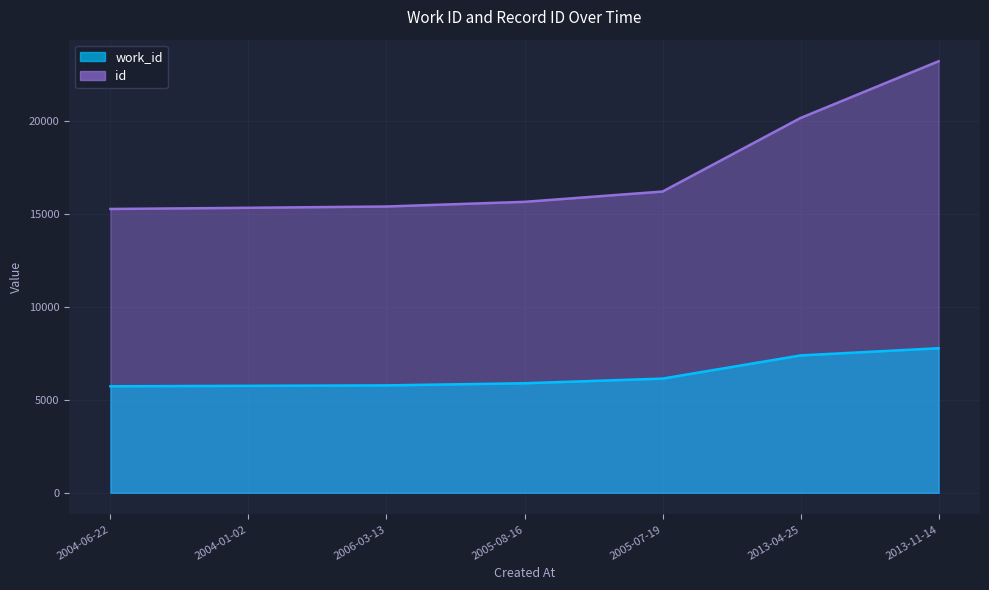

What is the minimum value for work_id?

5723